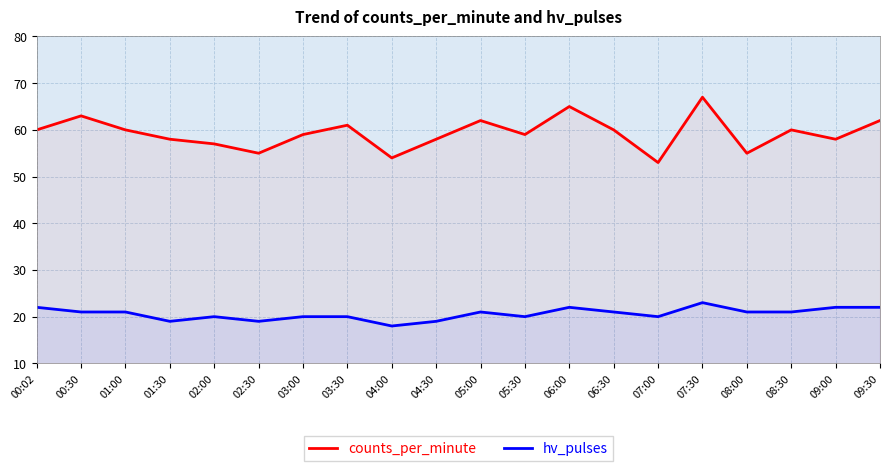

What is the total value across all series at 03:30?

81